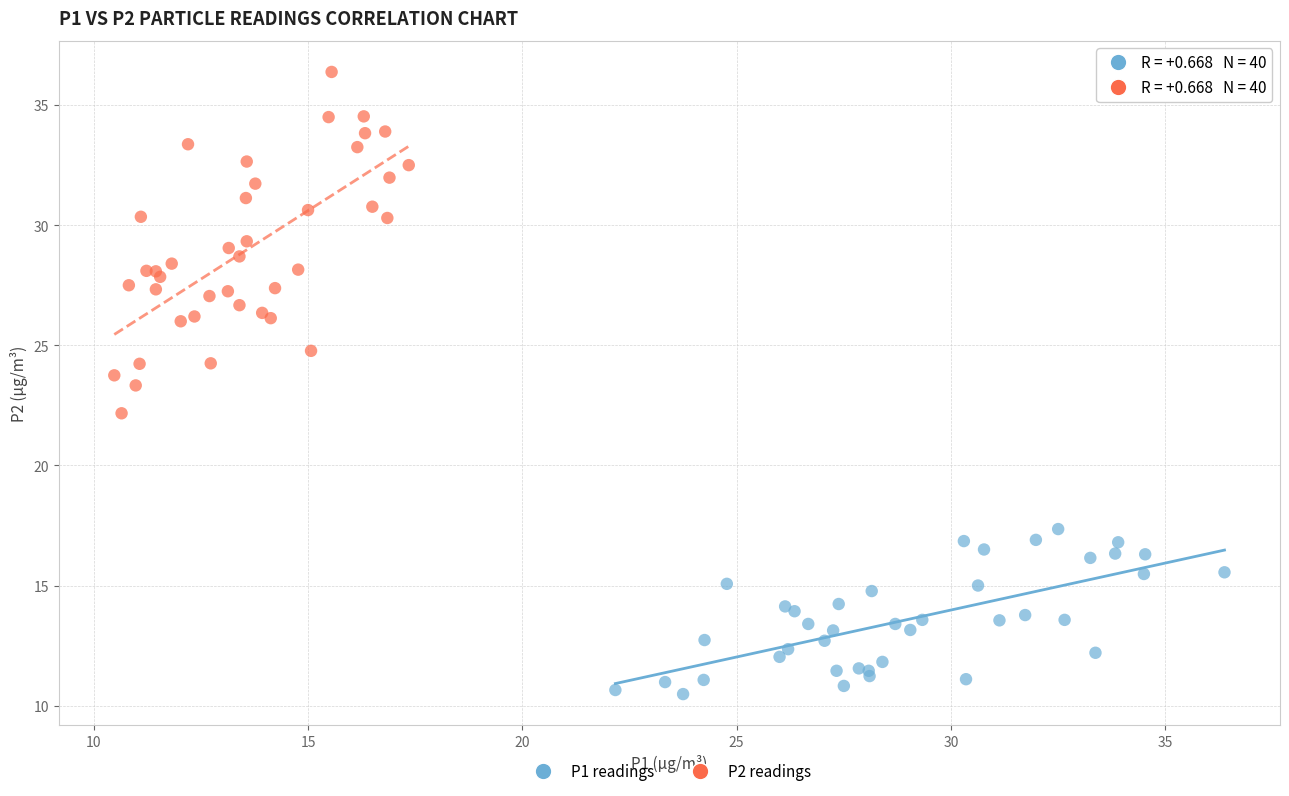

Which series has the largest Y range (max minus min)?

P2 readings